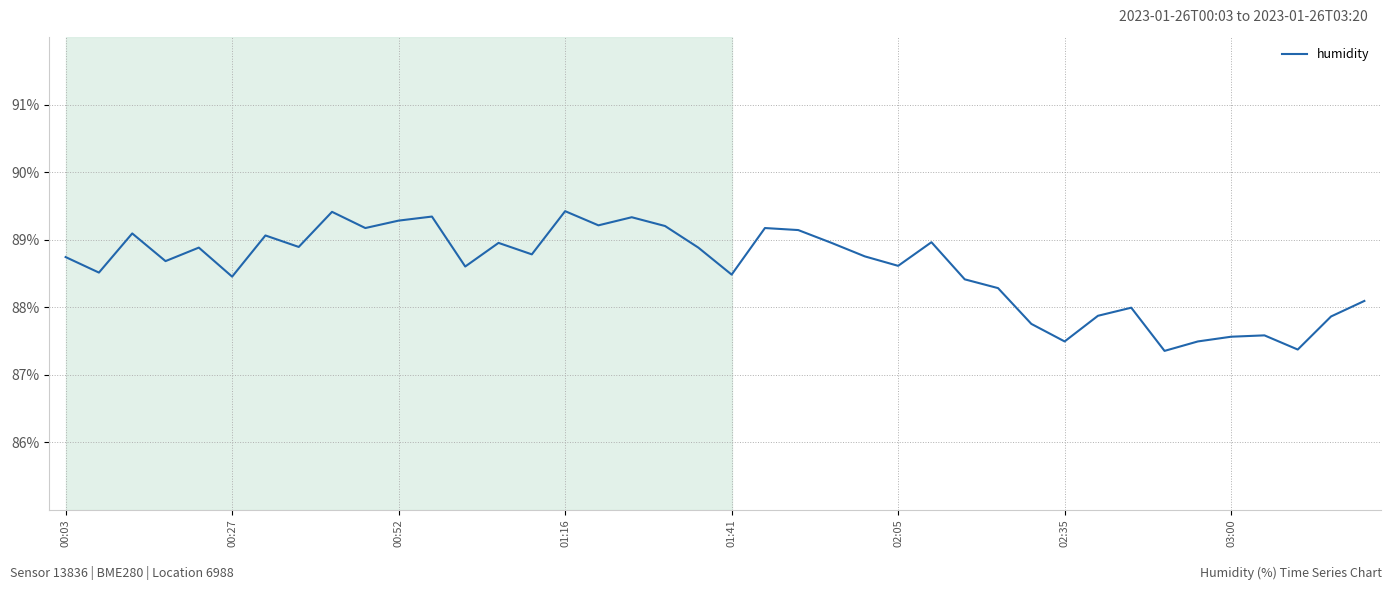

What is the maximum value shown in the chart?

89.4